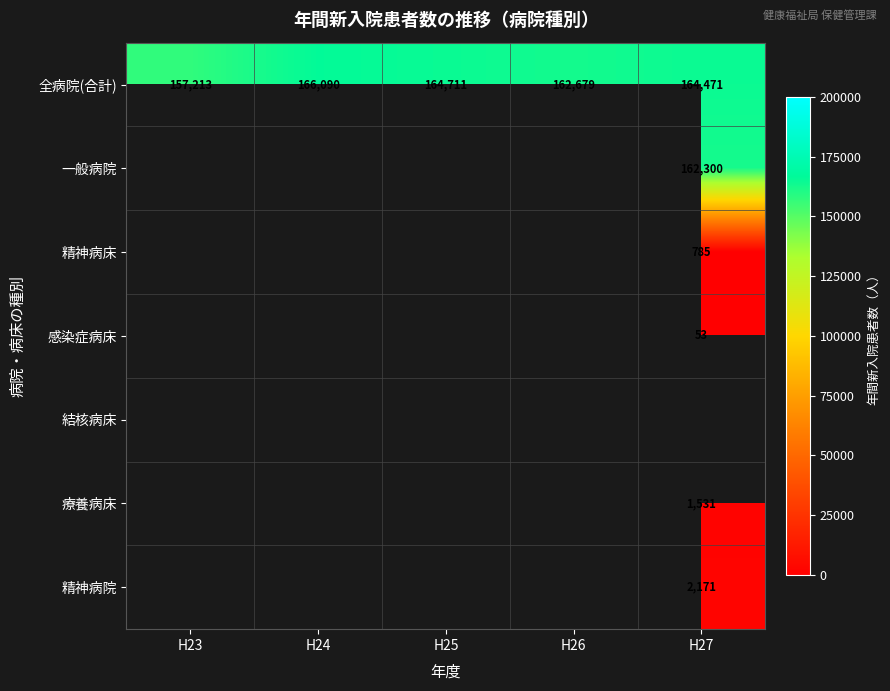

Is the value of 全病院(合計) at H24 greater than the value of 精神病床 at H27?

Yes